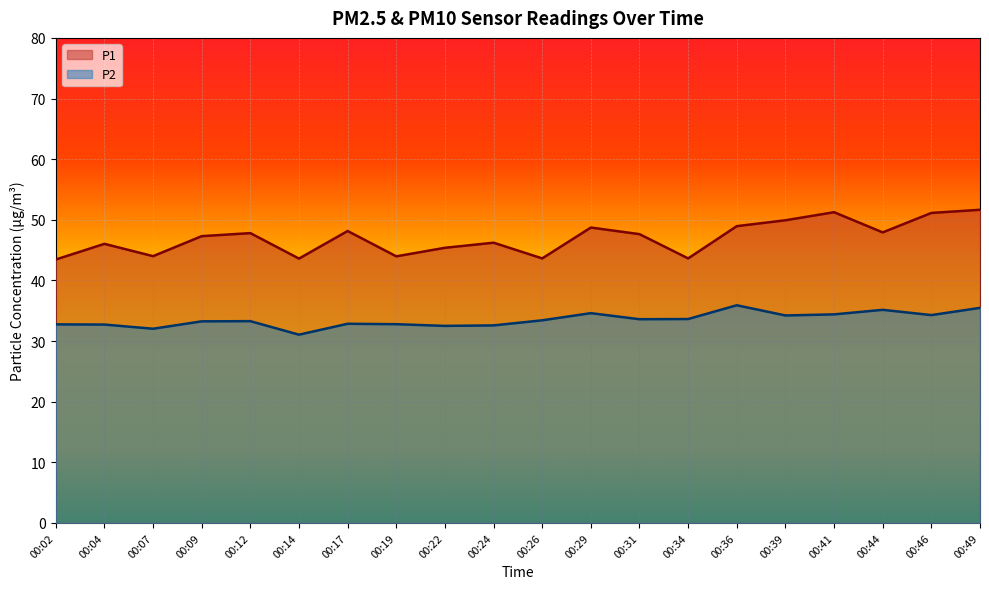

Where is the first local maximum for P1?

00:04